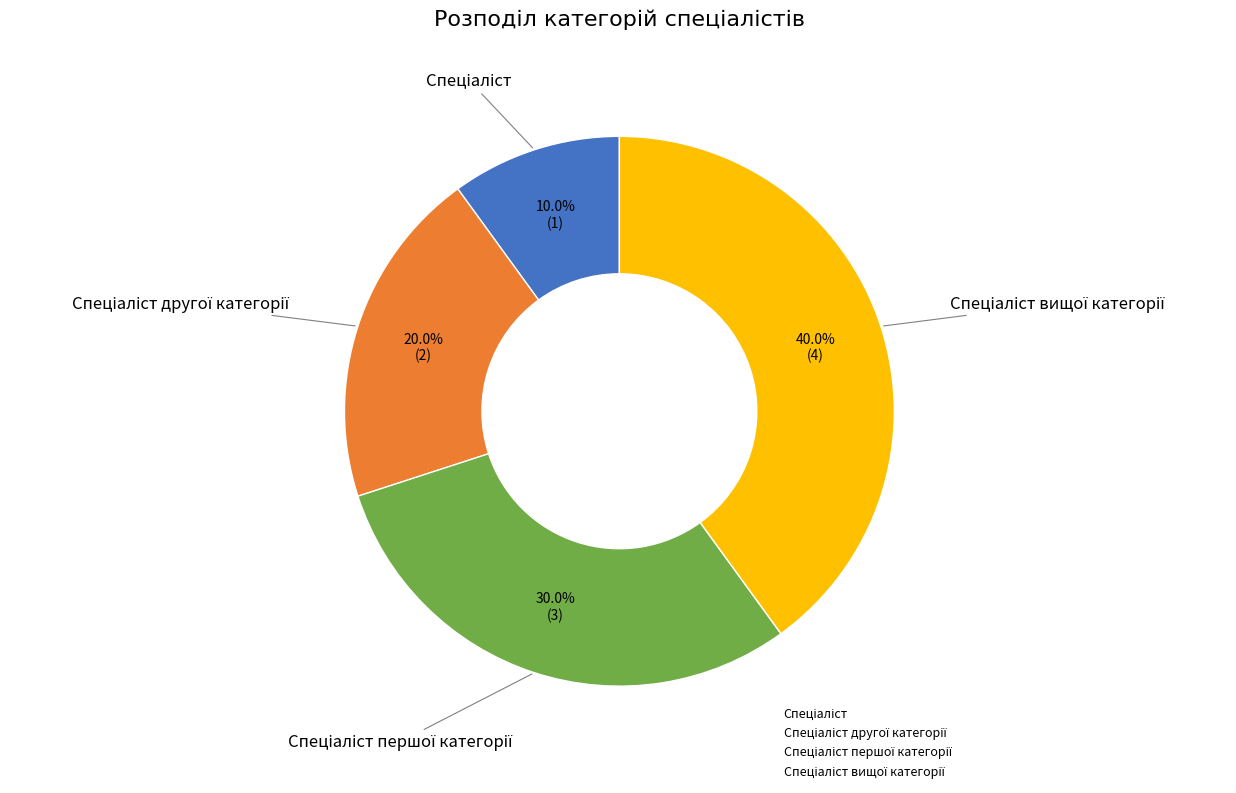

Does any single category account for the majority?

No